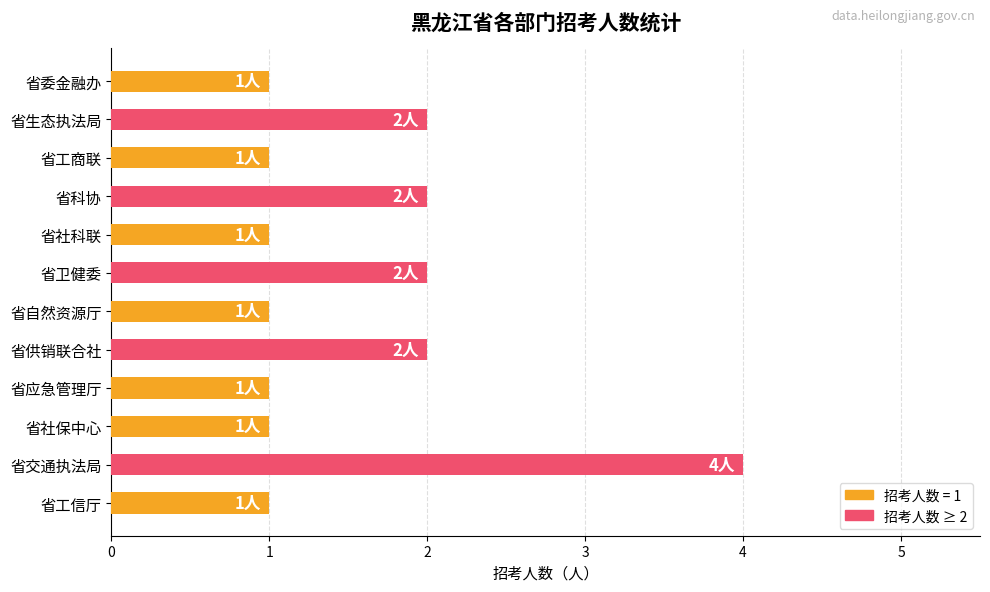

What is the approximate value at 省交通执法局?

4